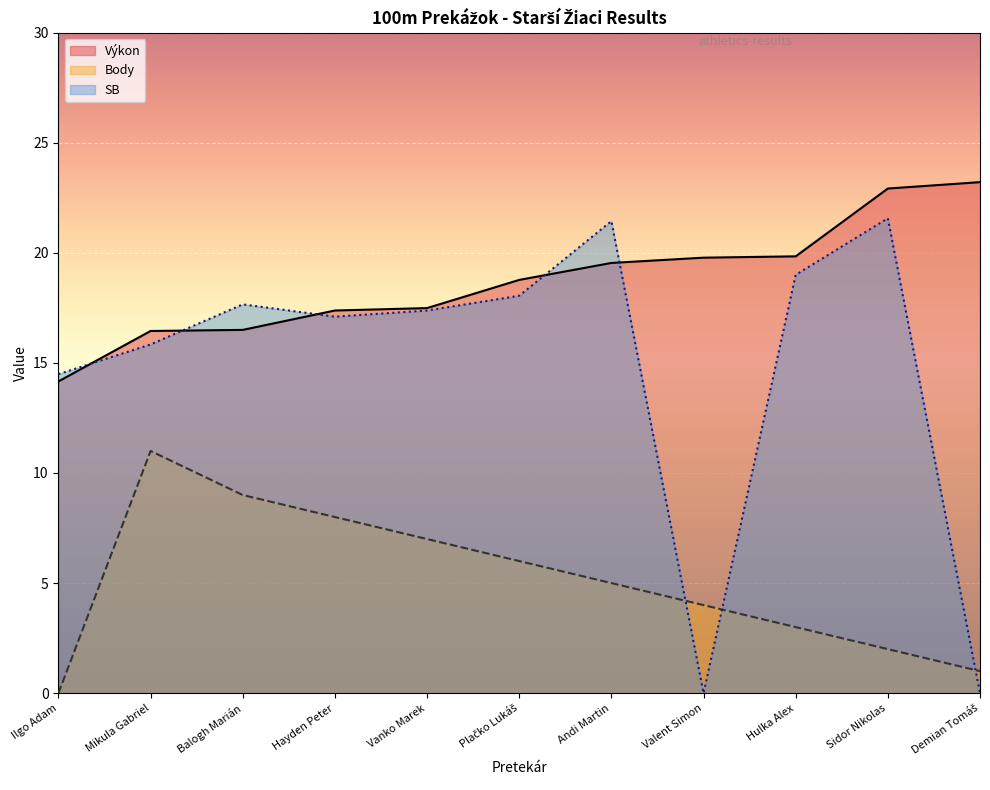

Does the chart display data point markers on the line(s)?

No